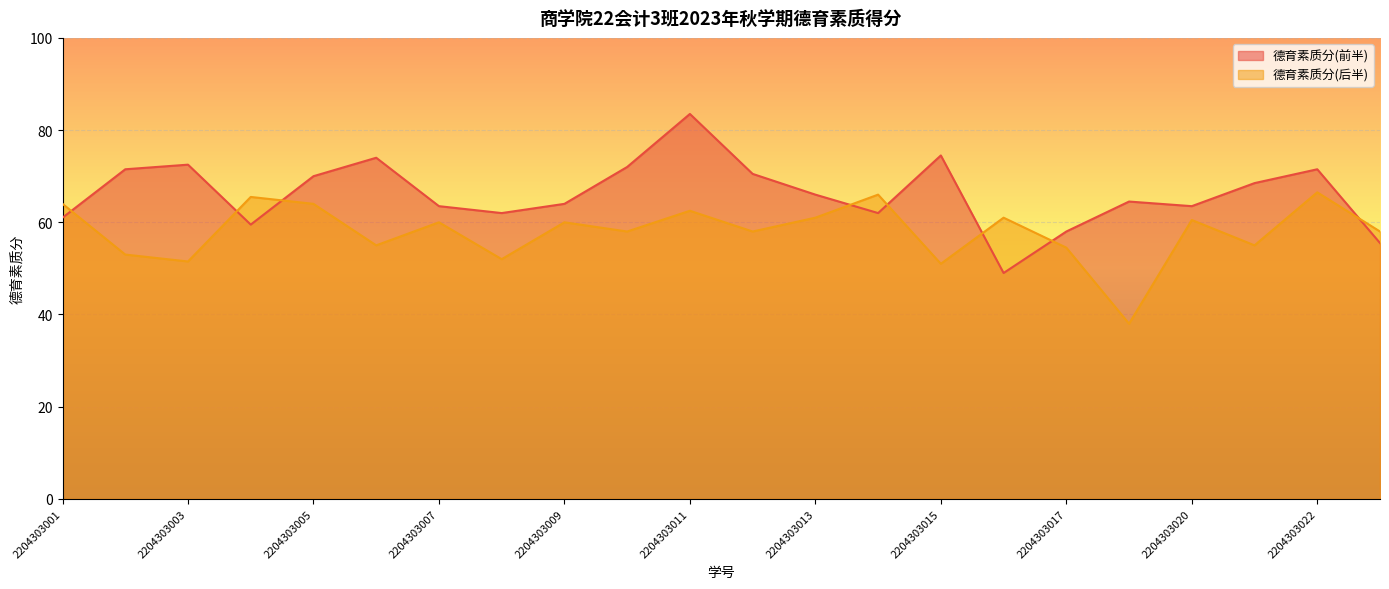

Reading left to right, extract all data points from this chart.

德育素质分(前半): 2204303001=61.0	2204303002=71.5	2204303003=72.5	2204303004=59.5	2204303005=70.0	2204303006=74.0	2204303007=63.5	2204303008=62.0	2204303009=64.0	2204303010=72.0	2204303011=83.5	2204303012=70.5	2204303013=66.0	2204303014=62.0	2204303015=74.5	2204303016=49.0	2204303017=58.0	2204303019=64.5	2204303020=63.5	2204303021=68.5	2204303022=71.5	2204303023=55.5
德育素质分(后半): 2204303001=64.0	2204303002=53.0	2204303003=51.5	2204303004=65.5	2204303005=64.0	2204303006=55.0	2204303007=60.0	2204303008=52.0	2204303009=60.0	2204303010=58.0	2204303011=62.5	2204303012=58.0	2204303013=61.0	2204303014=66.0	2204303015=51.0	2204303016=61.0	2204303017=54.5	2204303019=38.0	2204303020=60.5	2204303021=55.0	2204303022=66.5	2204303023=58.0